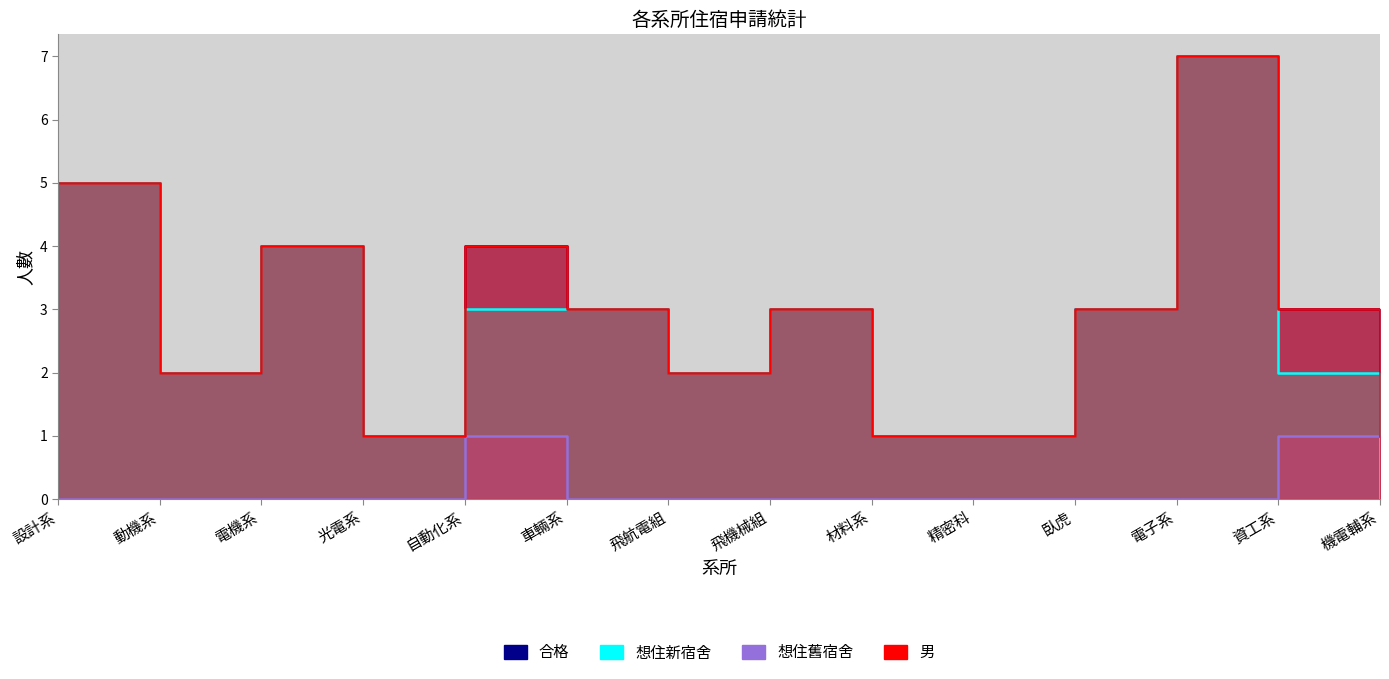

What value does the 合格 series have at 臥虎?

3